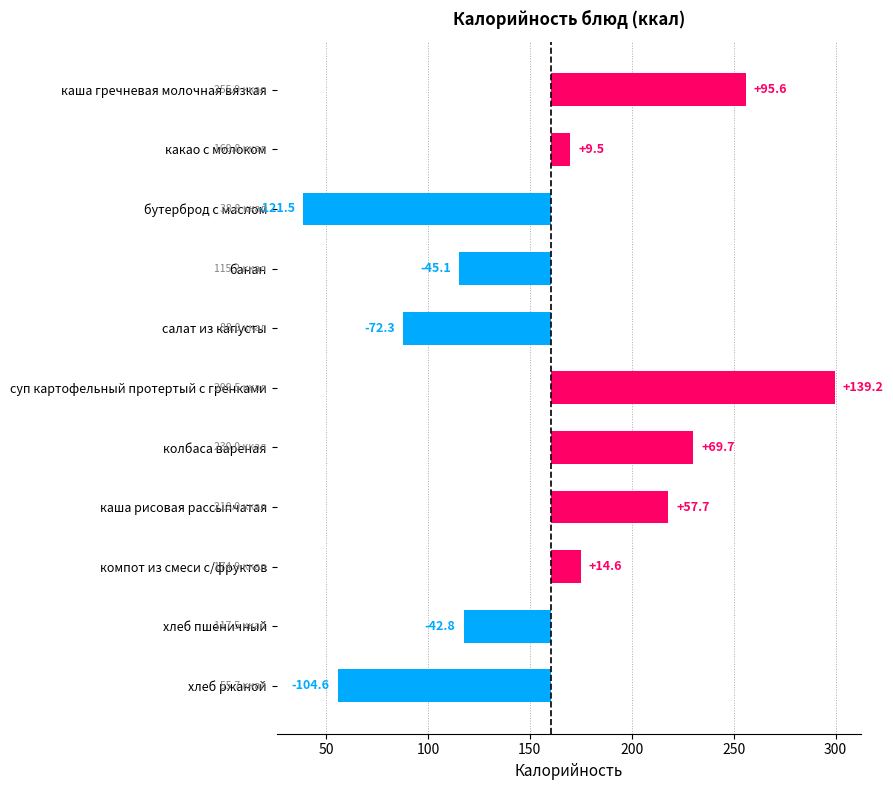

What position from the right is компот из смеси с/фруктов?

3